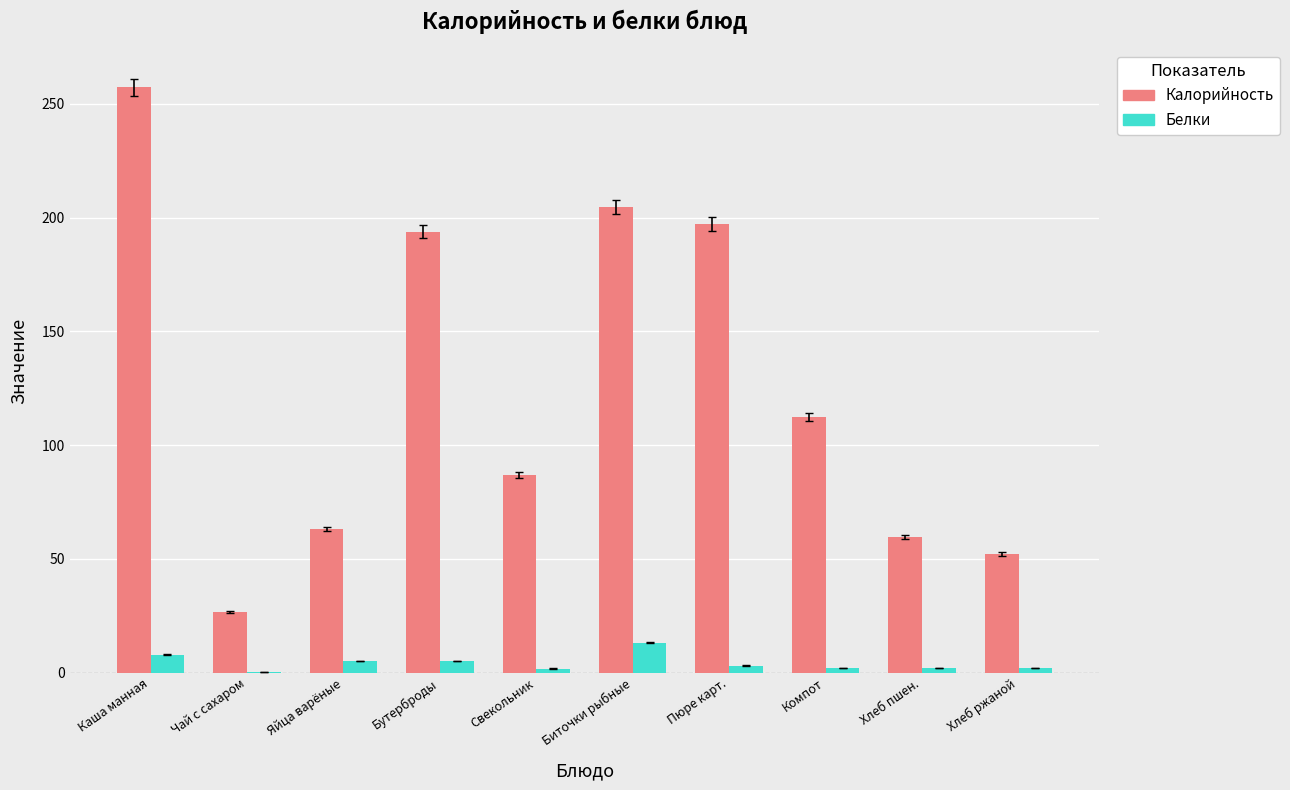

Which series has the largest total across all categories?

Калорийность